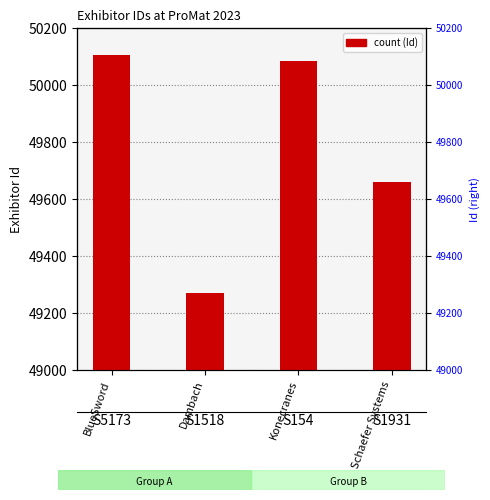

Count the number of categories in the chart.

4